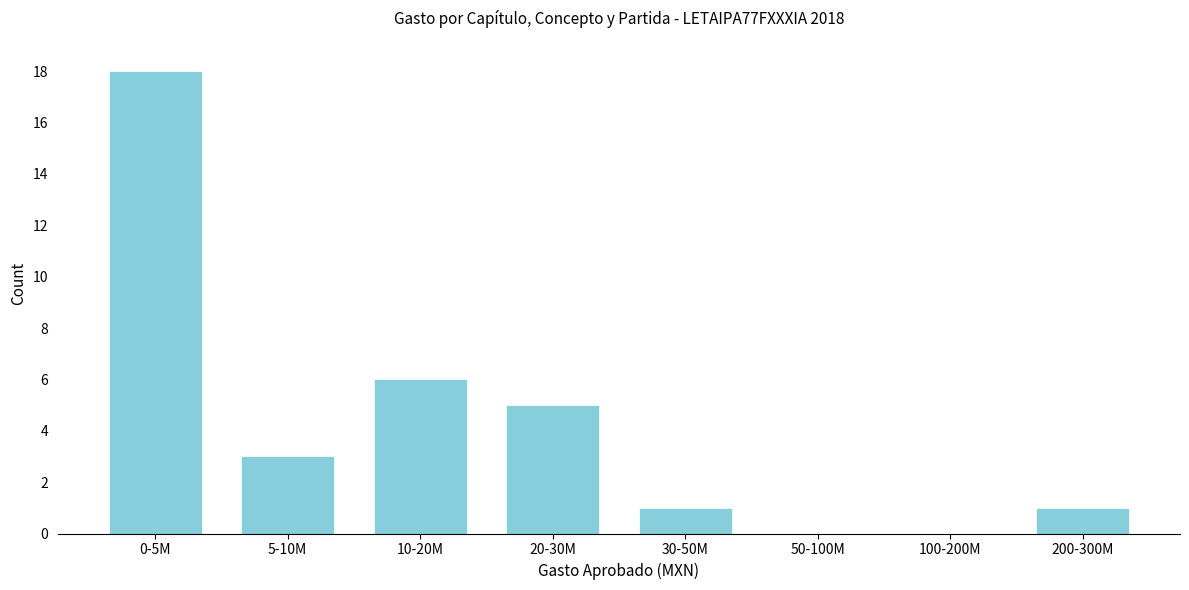

Reading left to right, list all the values displayed in this chart.

0-5M=18	5-10M=3	10-20M=6	20-30M=5	30-50M=1	50-100M=0	100-200M=0	200-300M=1